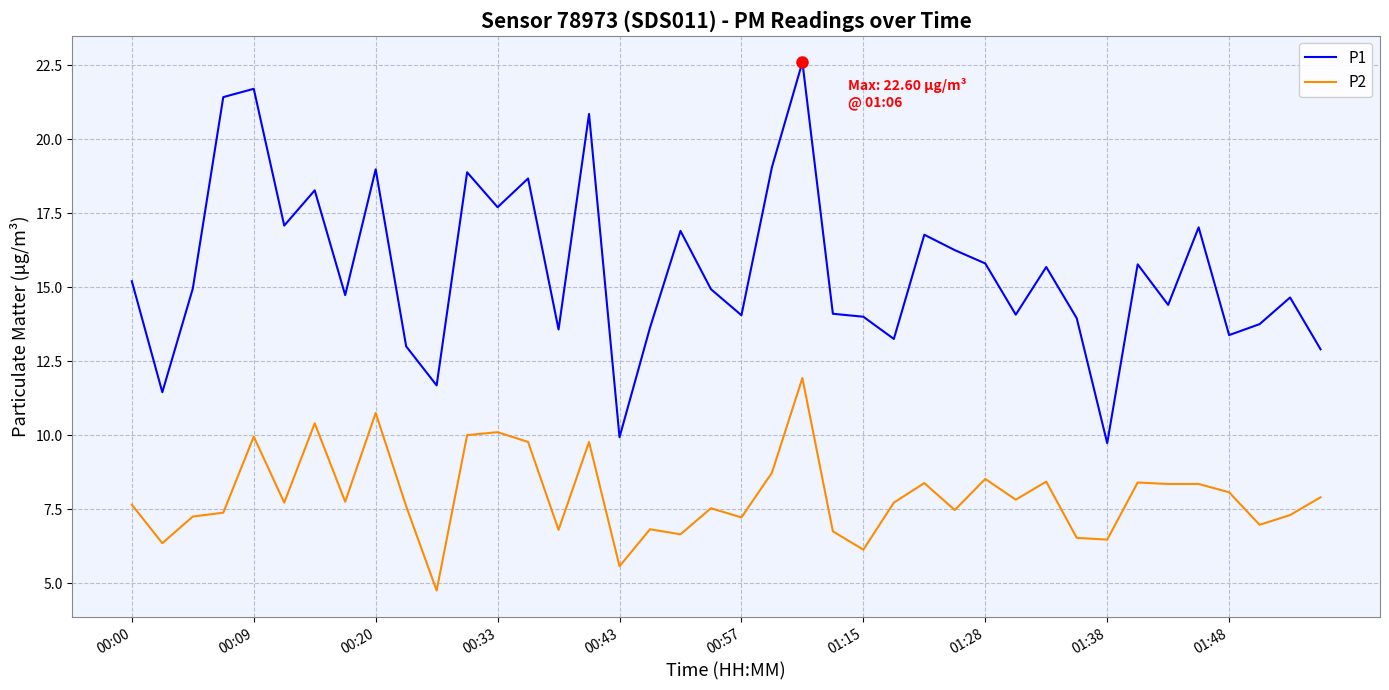

What is the minimum value shown in the chart?

4.8